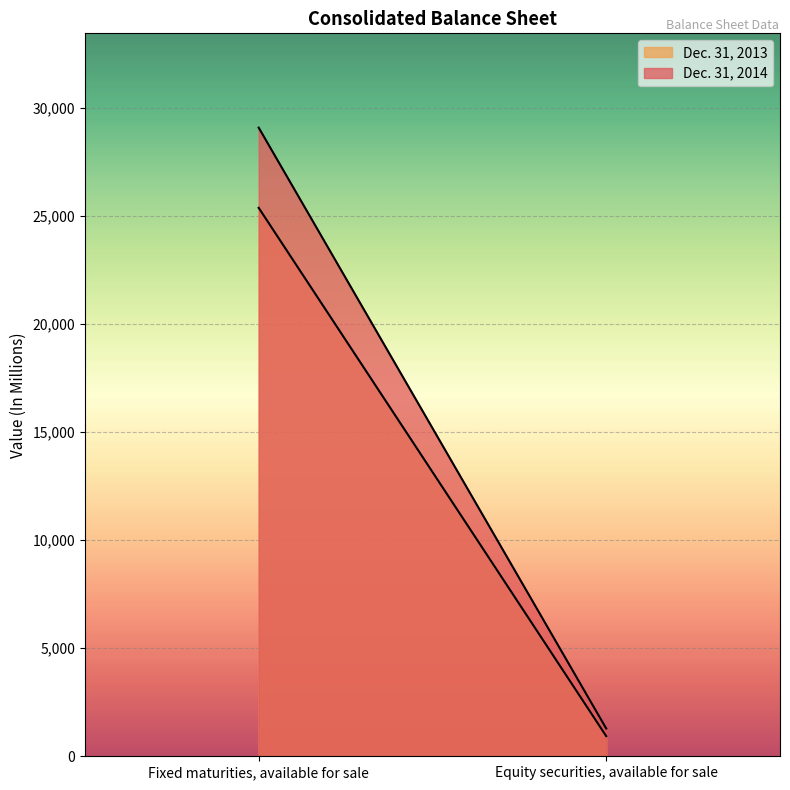

At which label does Dec. 31, 2014 reach its peak?

Fixed maturities, available for sale